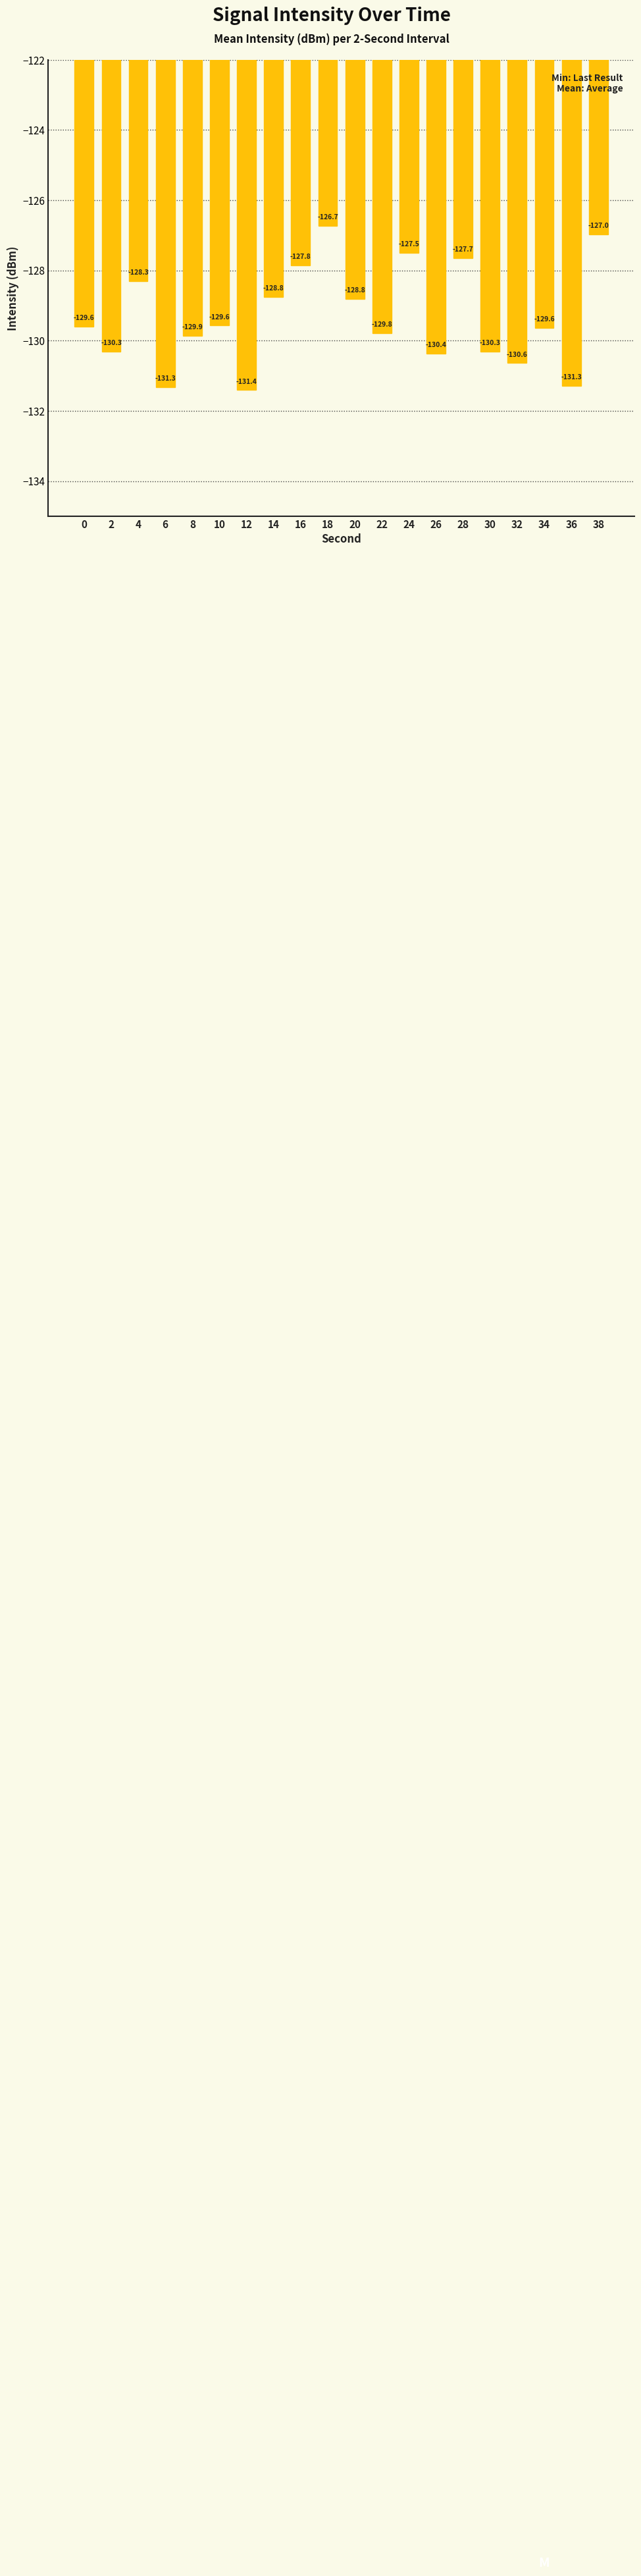

At which label is the value closest to -129?

20